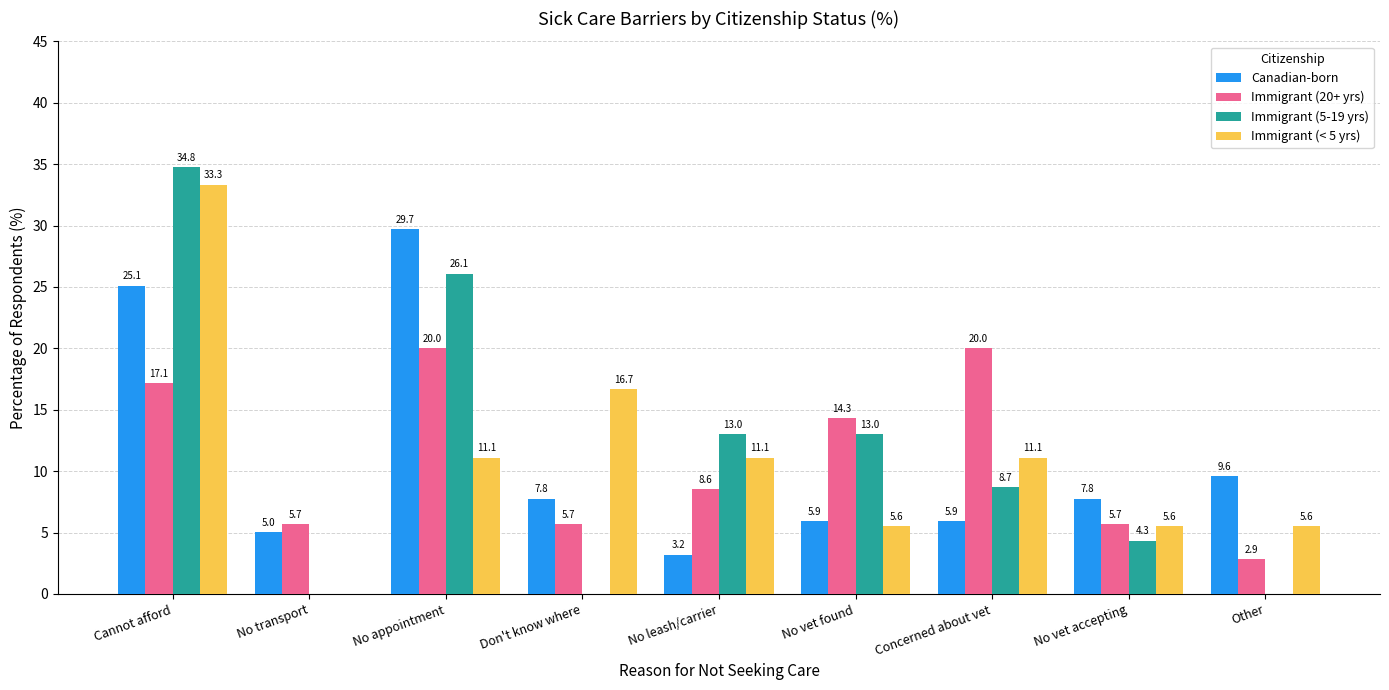

Which series has the widest spread of values?

Immigrant (5-19 yrs)